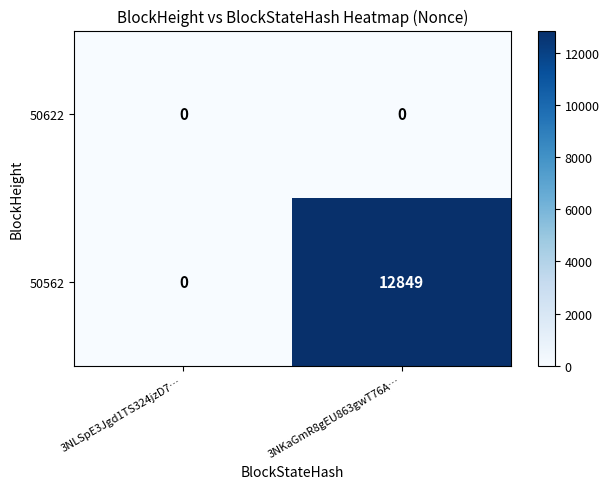

Reading left to right, extract all data points from this chart.

50622: 3NLSpE3Jgd1TS324jzD7…=0	3NKaGmR8gEU863gwT76A…=0
50562: 3NLSpE3Jgd1TS324jzD7…=0	3NKaGmR8gEU863gwT76A…=12849